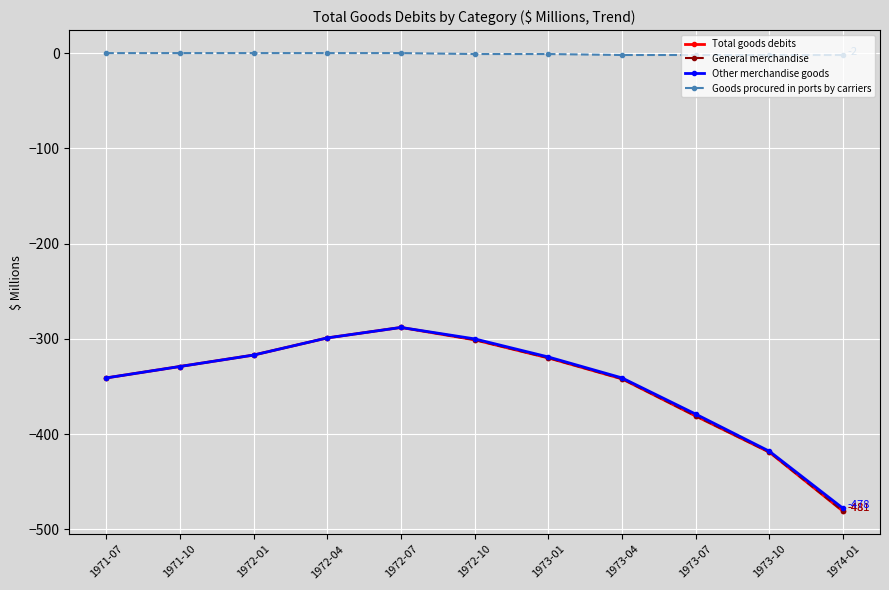

Does the chart have visible grid lines?

Yes